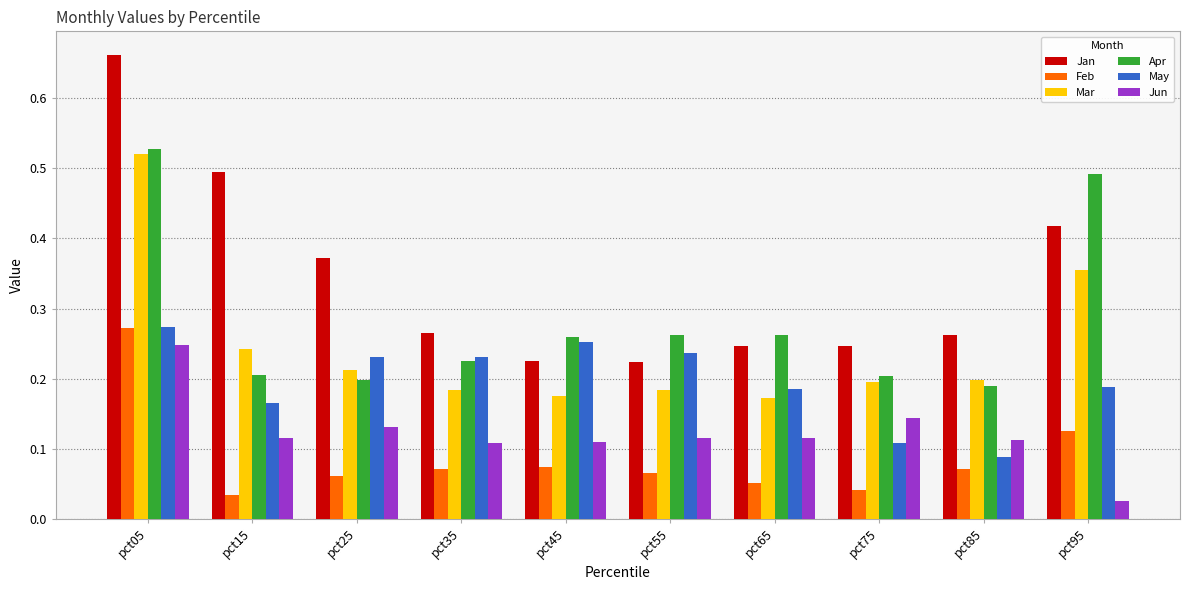

Which series has the largest range (max minus min)?

Jan